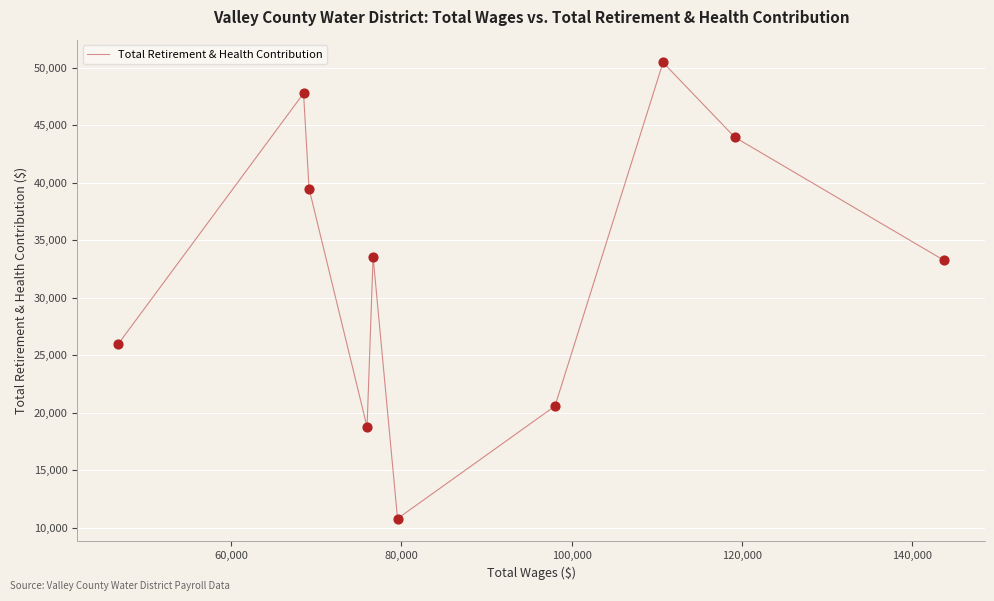

What is the minimum value shown in the chart?

10807